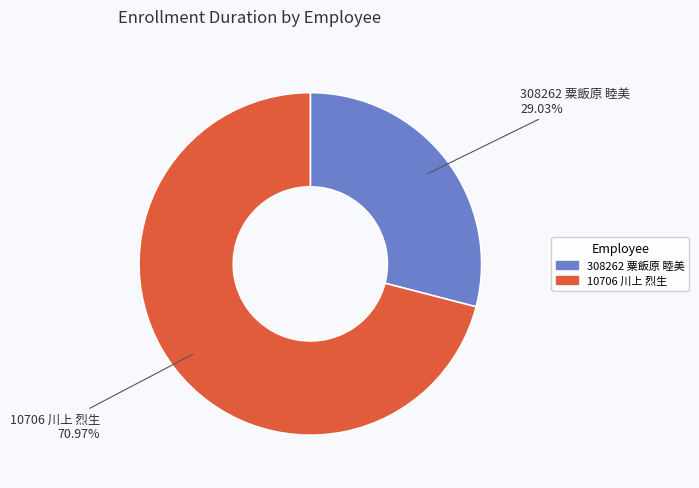

Is there a majority slice in this chart?

Yes